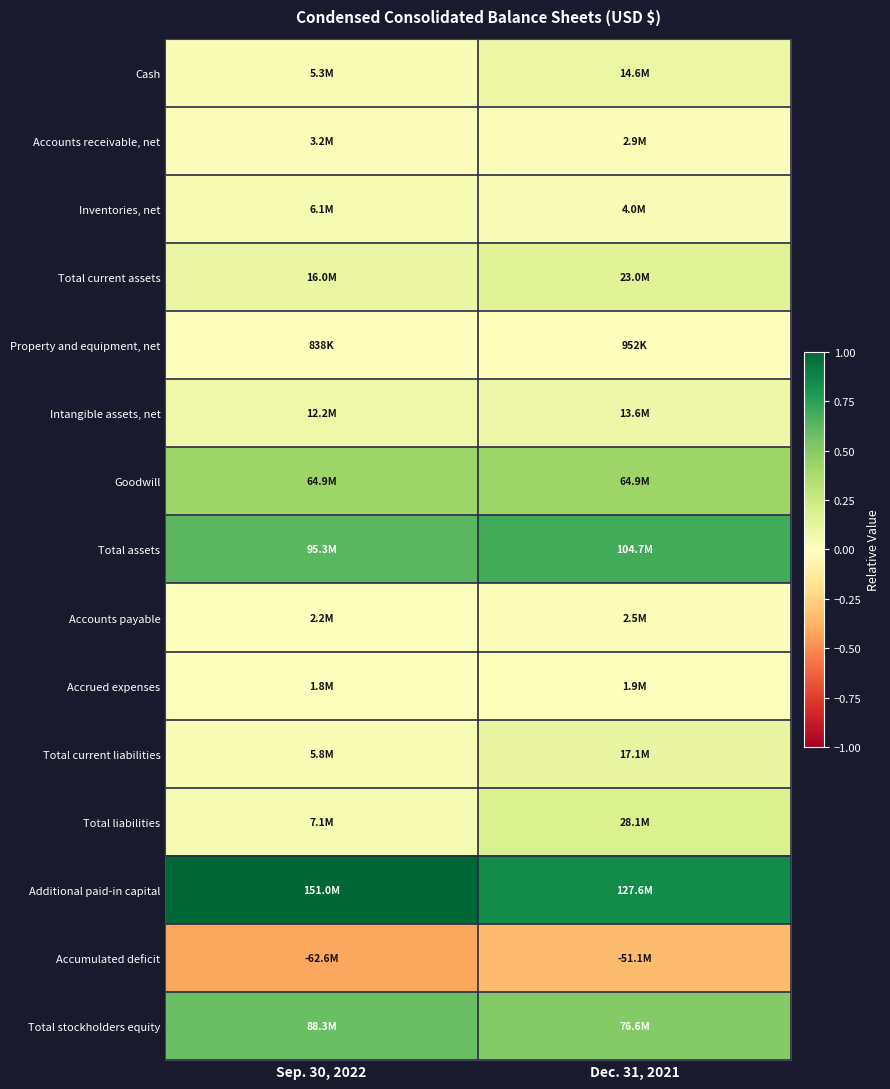

List the series in order of their peak value, highest first.

Additional paid-in capital, Total assets, Total stockholders equity, Goodwill, Total liabilities, Total current assets, Total current liabilities, Cash, Intangible assets, net, Inventories, net, Accounts receivable, net, Accounts payable, Accrued expenses, Property and equipment, net, Accumulated deficit